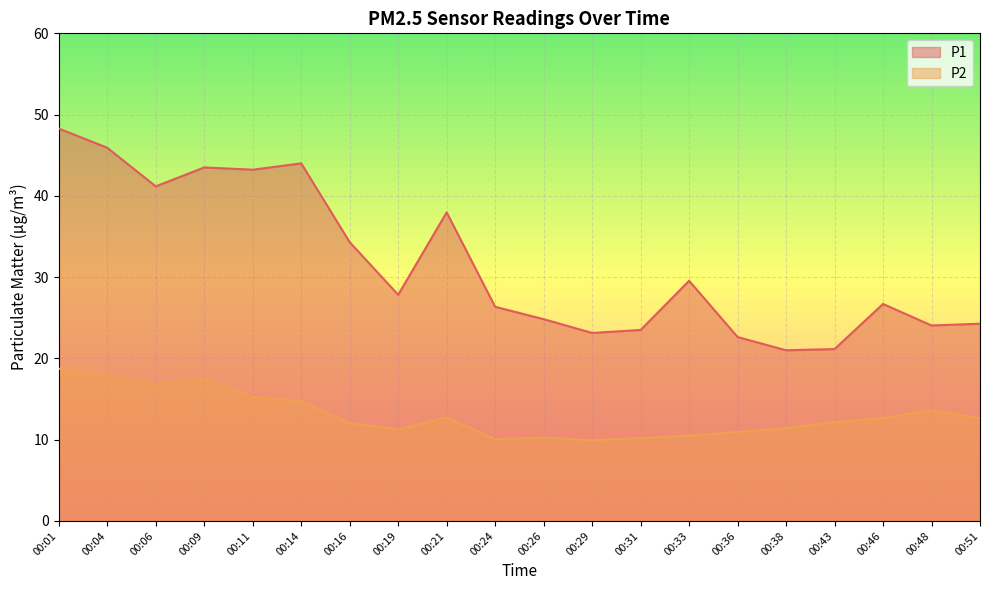

What is the greatest value displayed?

48.3